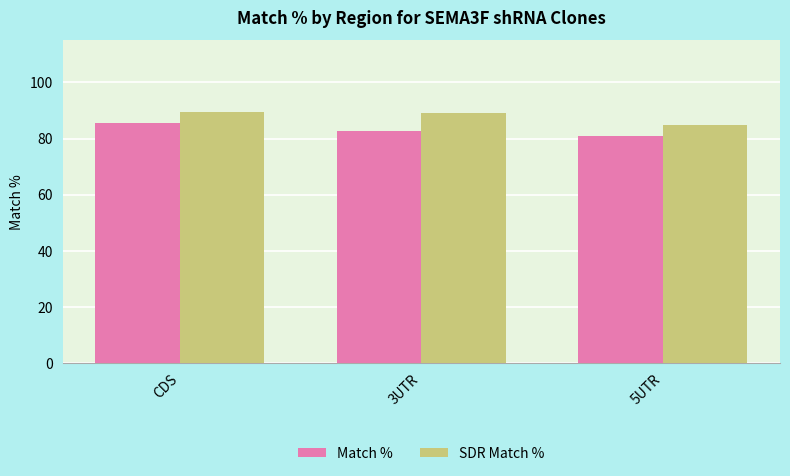

Reading left to right, extract all data points from this chart.

Match %: 85.6	82.8	81.0
SDR Match %: 89.6	89.0	85.0